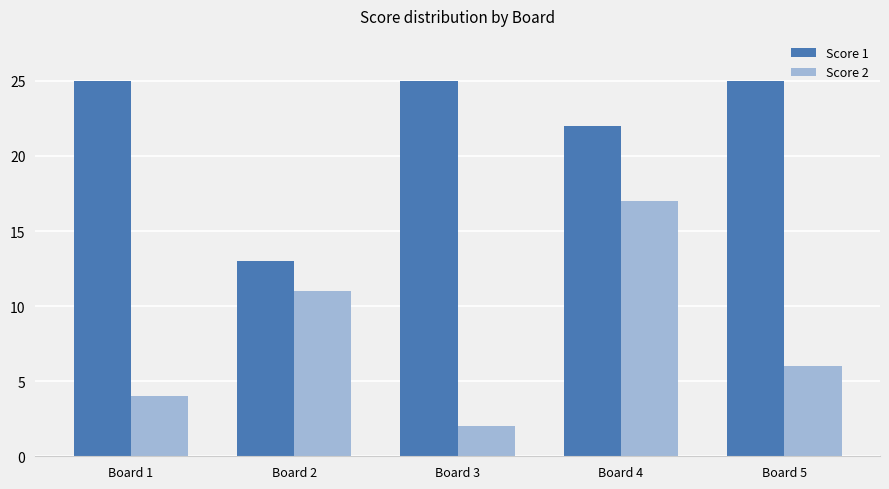

Between Board 1 and Board 4, which series saw the biggest shift?

Score 2